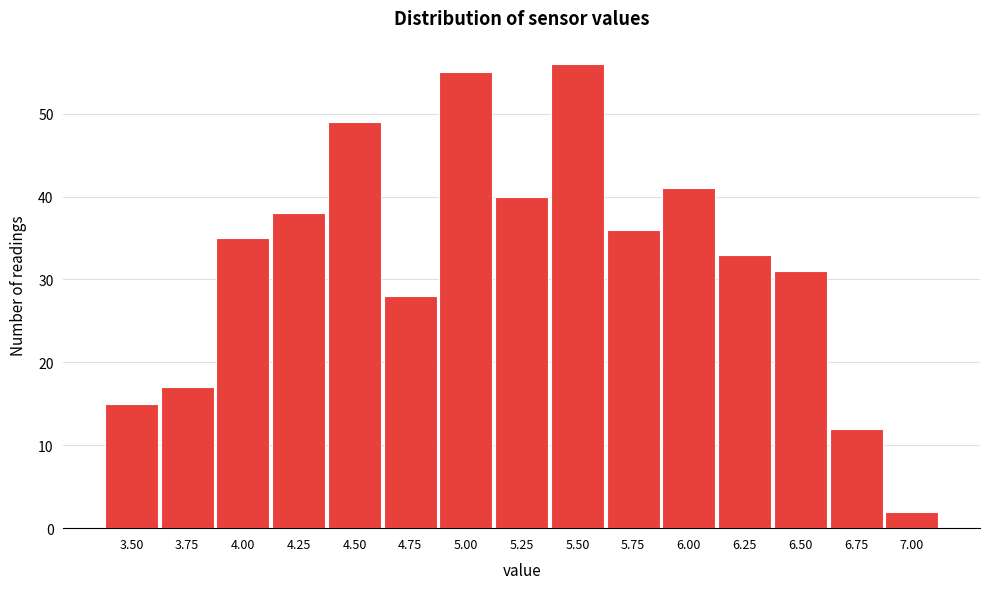

Reading right to left, list all the values displayed in this chart.

2	12	31	33	41	36	56	40	55	28	49	38	35	17	15